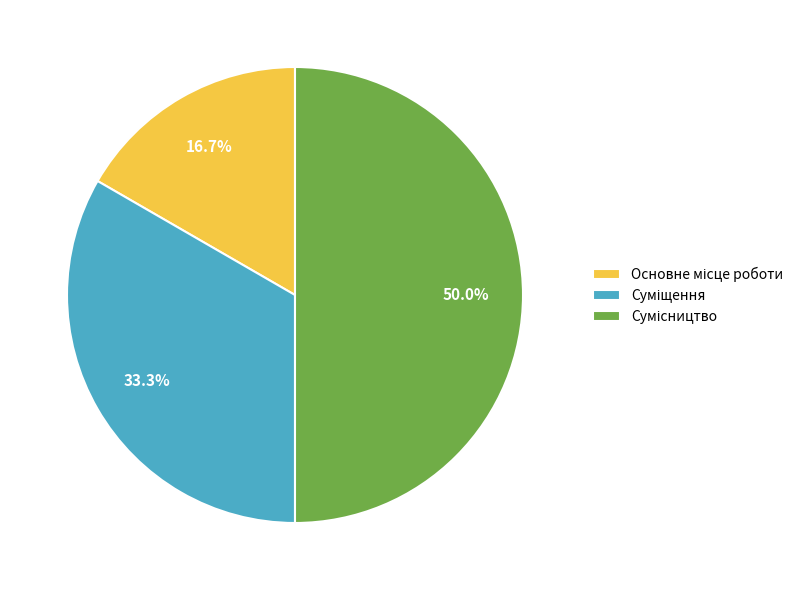

To the nearest percent, what is the average slice percentage?

33%